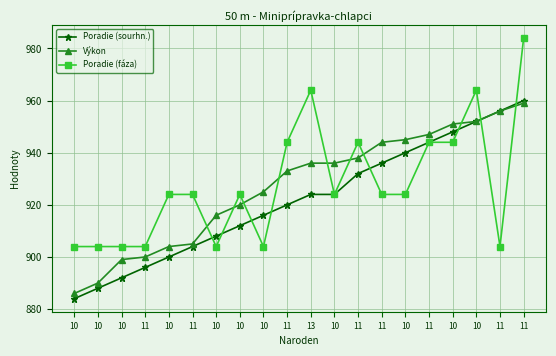

Reading left to right, transcribe all the data shown in this chart.

Poradie (sourhn.): 884.0	888.0	892.0	896.0	900.0	904.0	908.0	912.0	916.0	920.0	924.0	924.0	932.0	936.0	940.0	944.0	948.0	952.0	956.0	960.0
Výkon: 886.0	890.0	899.0	900.0	904.0	905.0	916.0	920.0	925.0	933.0	936.0	936.0	938.0	944.0	945.0	947.0	951.0	952.0	956.0	959.0
Poradie (fáza): 904.0	904.0	904.0	904.0	924.0	924.0	904.0	924.0	904.0	944.0	964.0	924.0	944.0	924.0	924.0	944.0	944.0	964.0	904.0	984.0